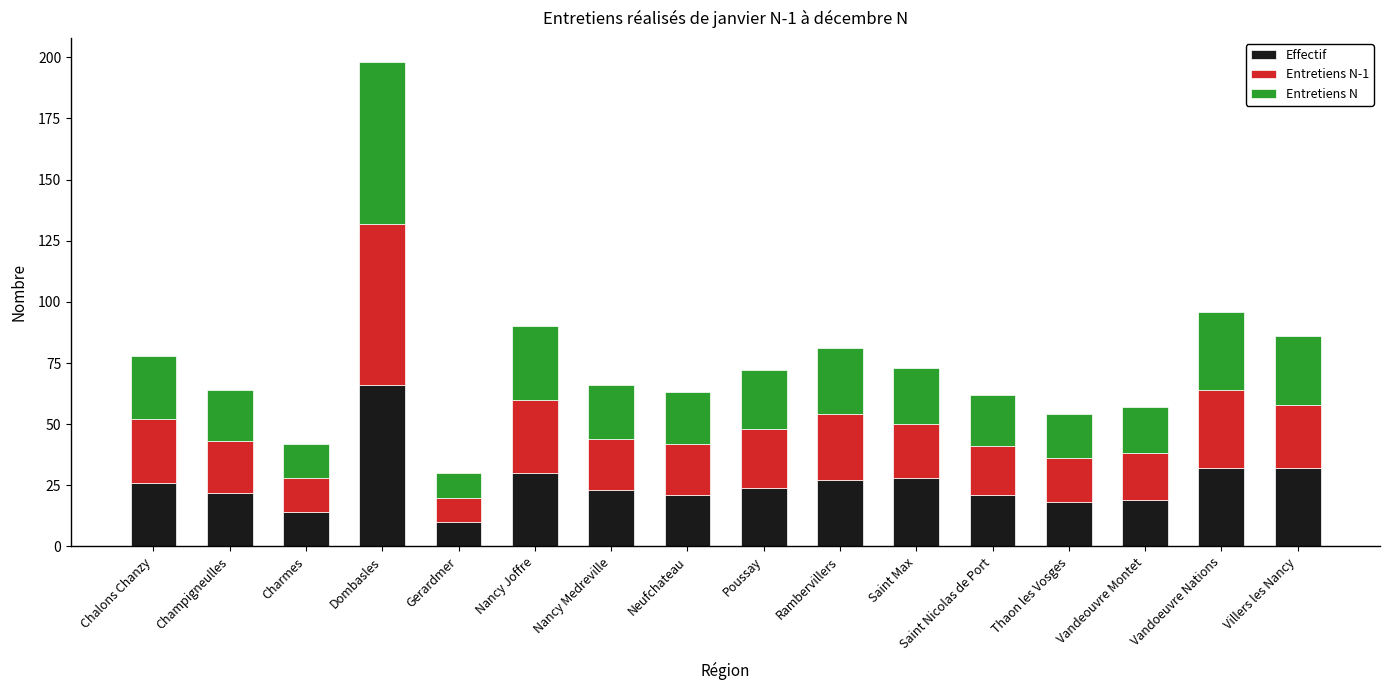

What is the total value across all series at Saint Max?

73